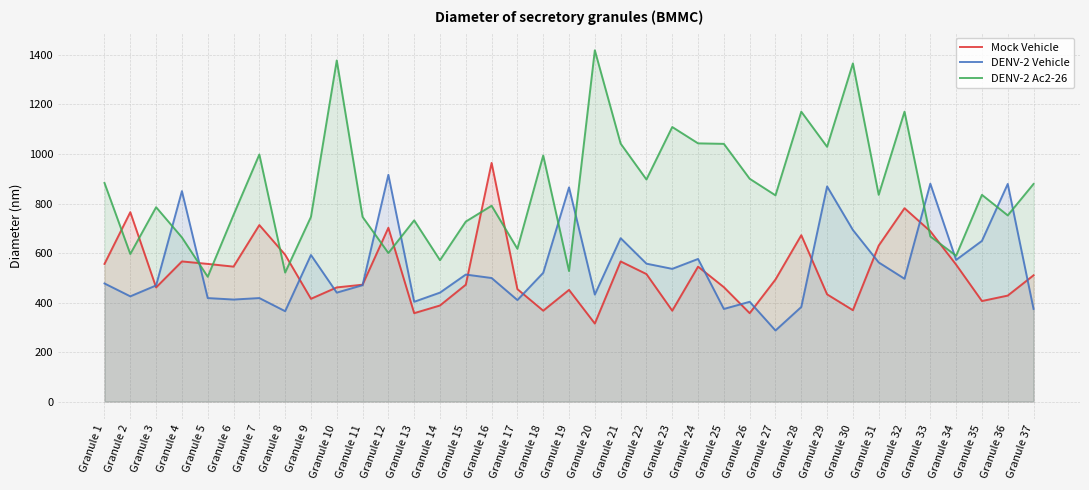

What is the sum of all Mock Vehicle values?

19348